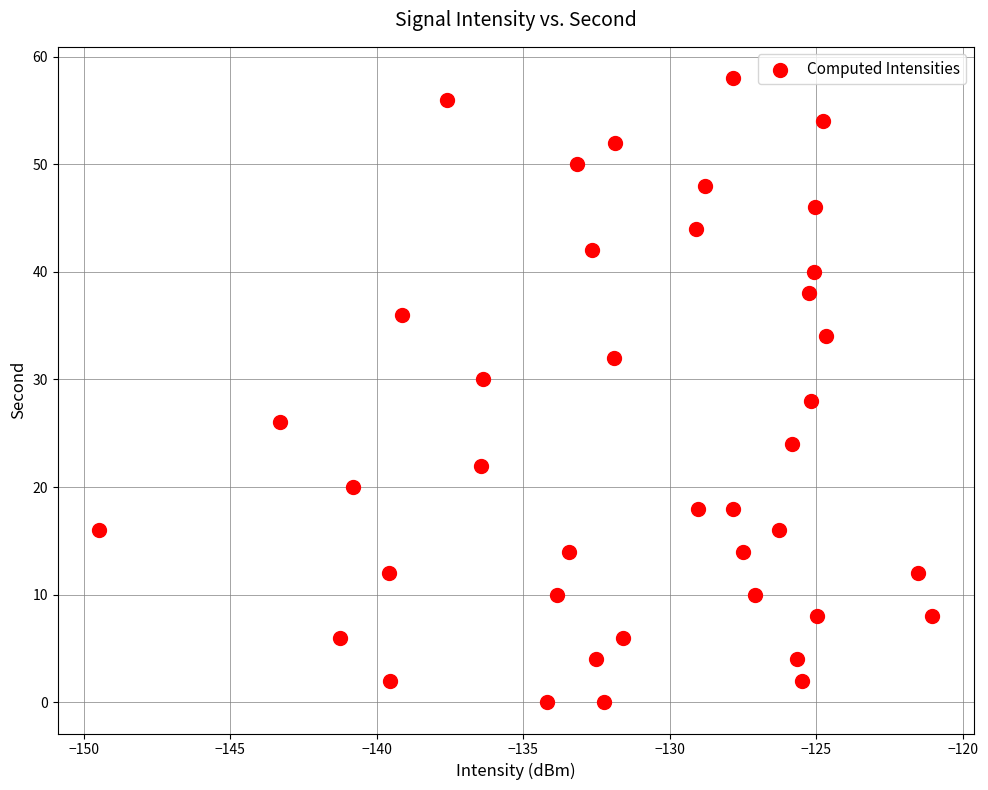

What is the range of Y values (max minus min)?

58